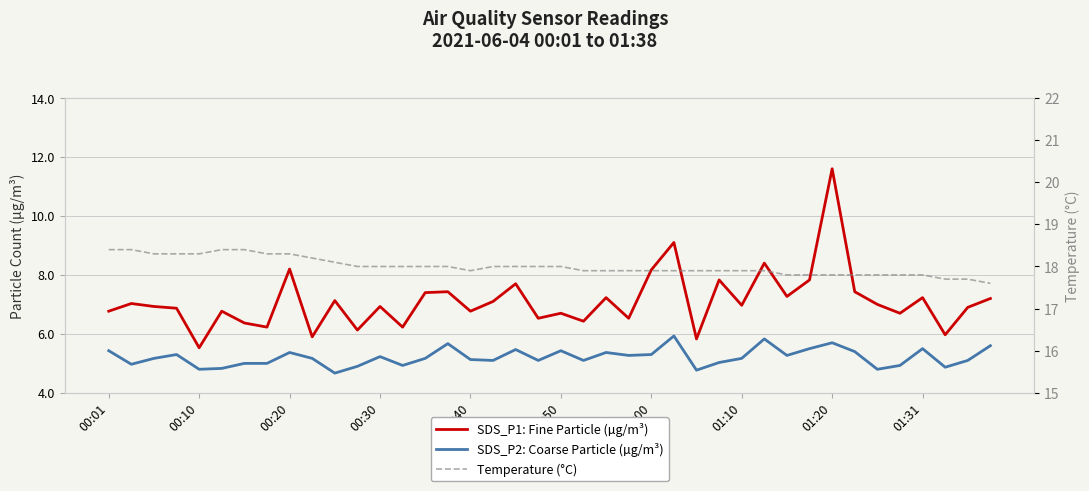

At which label does Temperature (°C) first exceed 18?

00:01